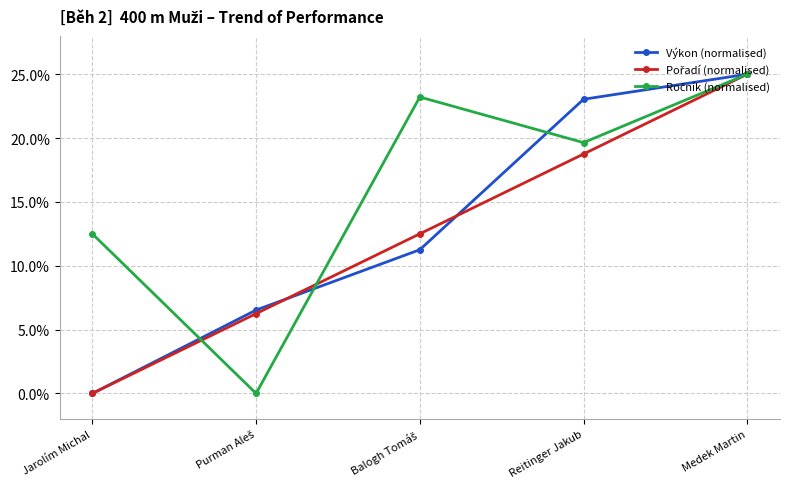

What is the label of the 1st point from the left?

Jarolím Michal